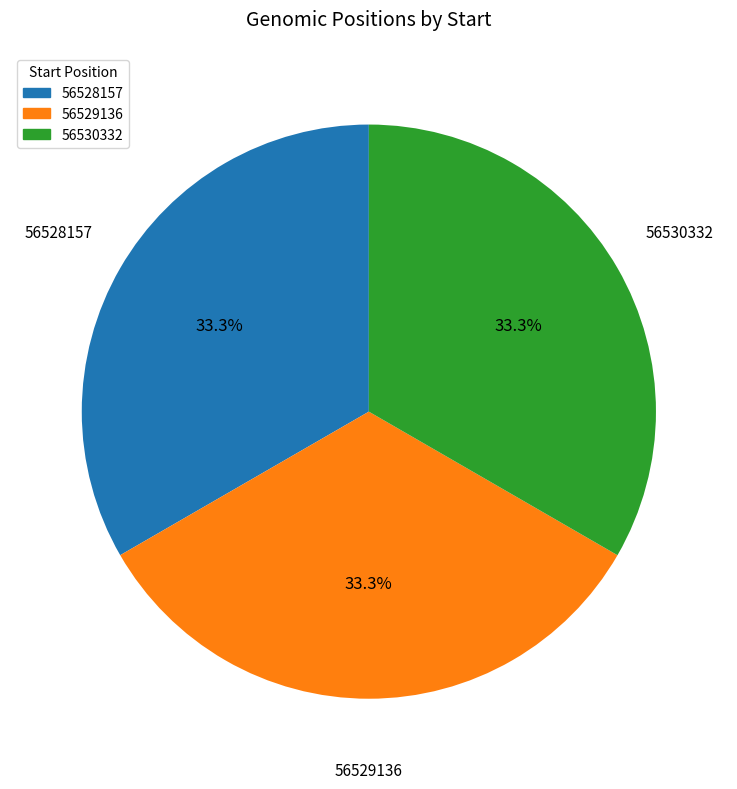

What percentage do 56530332 and 56528157 together represent?

66.7%